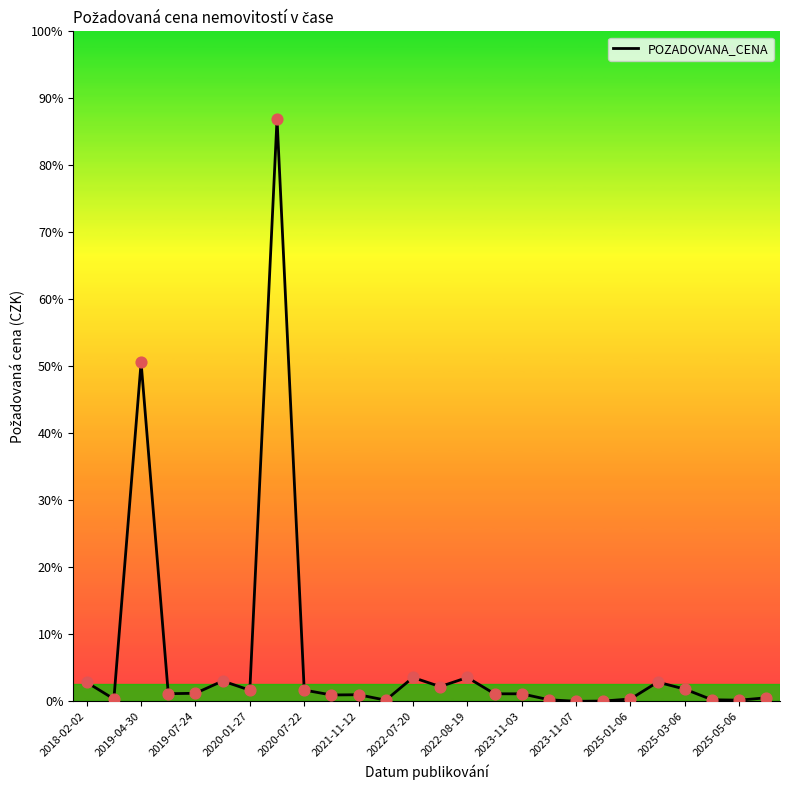

Is this an area chart (filled region under the line)?

No